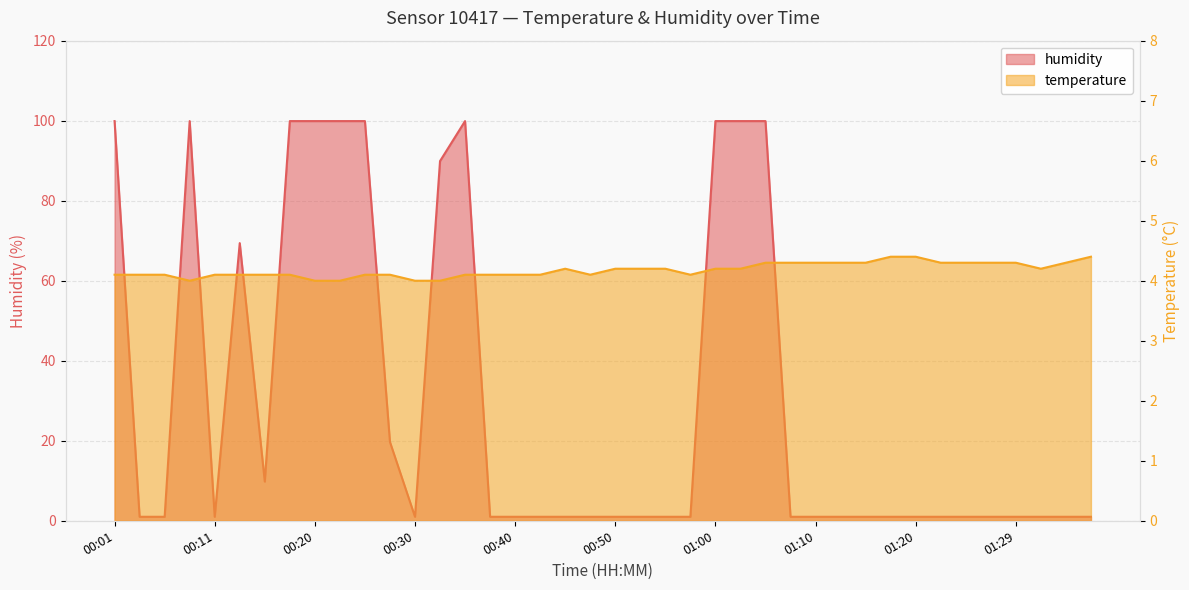

Which series changed the most between 00:57 and 01:07?

temperature